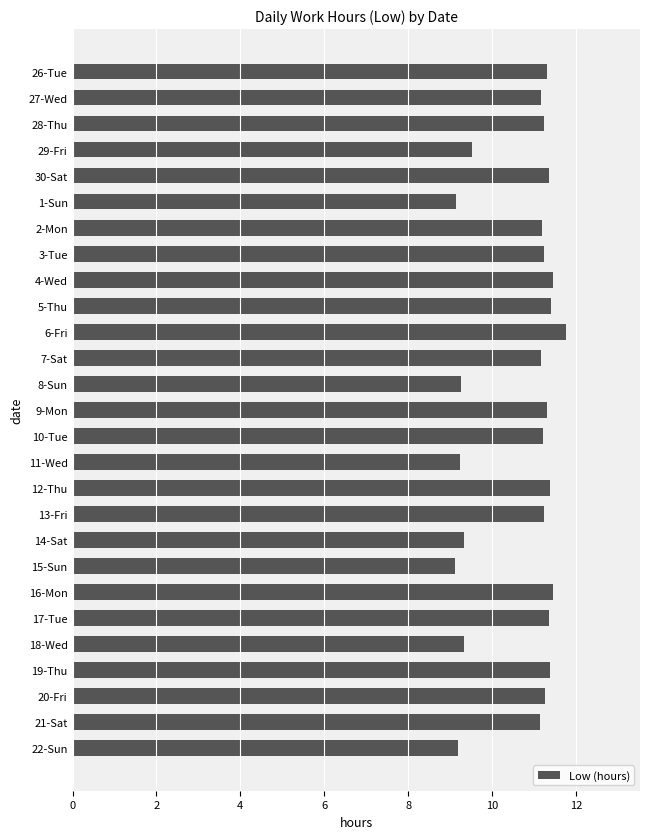

What is the smallest value displayed?

9.1